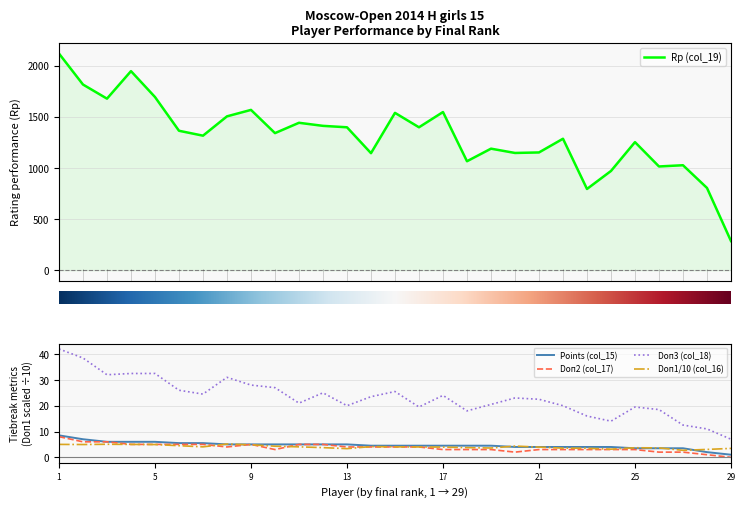

True or false: Rp (col_19) and Doп3 (col_18) intersect in this chart.

False